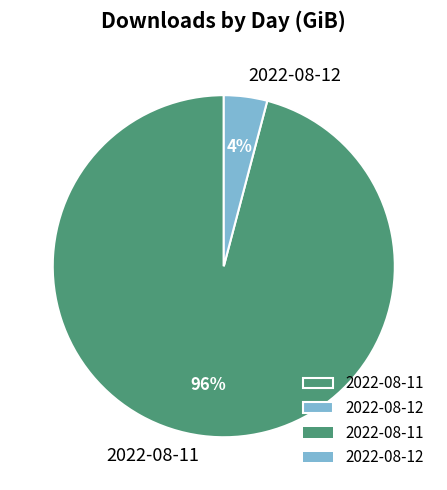

Which slice represents more than half of the pie?

2022-08-11